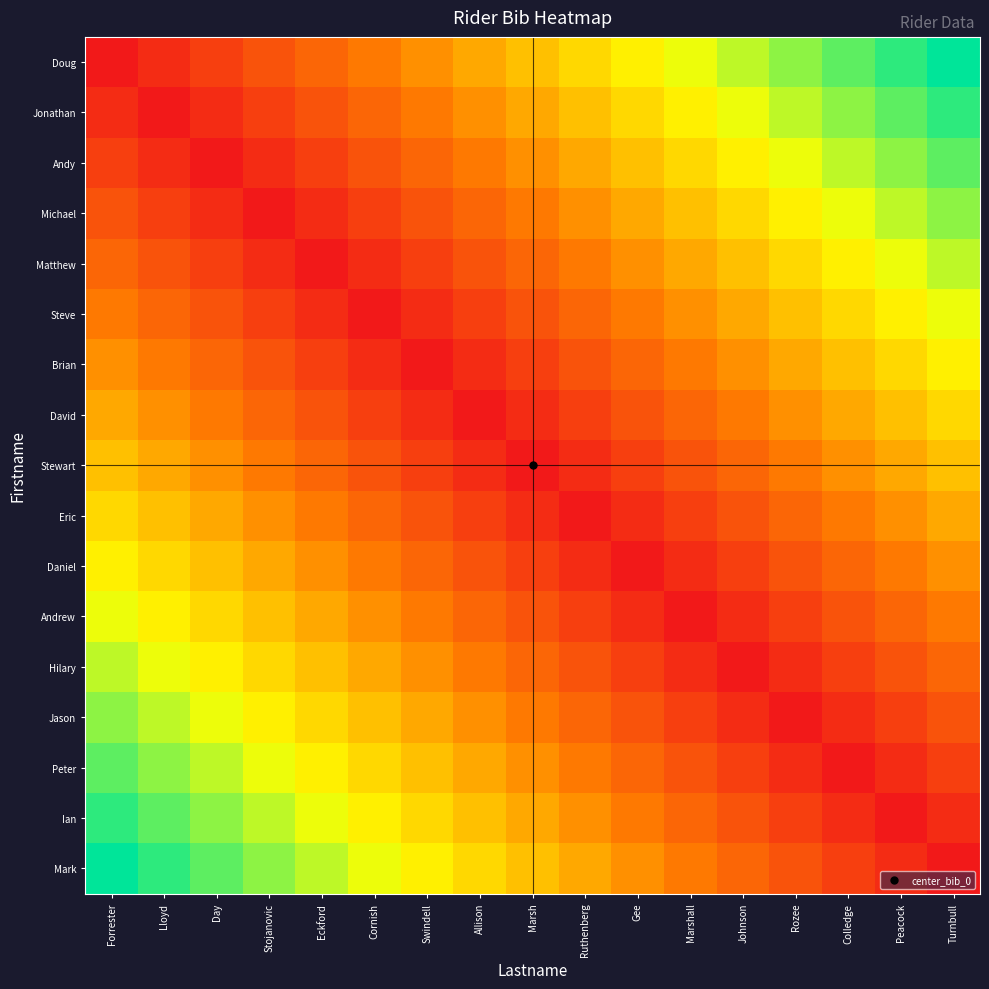

Reading left to right, what are all the values shown in this chart?

Doug: Forrester=0.0	Lloyd=0.1	Day=0.1	Stojanovic=0.2	Eckford=0.2	Cornish=0.3	Swindell=0.4	Allison=0.4	Marsh=0.5	Ruthenberg=0.6	Gee=0.6	Marshall=0.7	Johnson=0.8	Rozee=0.8	Colledge=0.9	Peacock=0.9	Turnbull=1.0
Jonathan: Forrester=0.1	Lloyd=0.0	Day=0.1	Stojanovic=0.1	Eckford=0.2	Cornish=0.2	Swindell=0.3	Allison=0.4	Marsh=0.4	Ruthenberg=0.5	Gee=0.6	Marshall=0.6	Johnson=0.7	Rozee=0.8	Colledge=0.8	Peacock=0.9	Turnbull=0.9
Andy: Forrester=0.1	Lloyd=0.1	Day=0.0	Stojanovic=0.1	Eckford=0.1	Cornish=0.2	Swindell=0.2	Allison=0.3	Marsh=0.4	Ruthenberg=0.4	Gee=0.5	Marshall=0.6	Johnson=0.6	Rozee=0.7	Colledge=0.8	Peacock=0.8	Turnbull=0.9
Michael: Forrester=0.2	Lloyd=0.1	Day=0.1	Stojanovic=0.0	Eckford=0.1	Cornish=0.1	Swindell=0.2	Allison=0.2	Marsh=0.3	Ruthenberg=0.4	Gee=0.4	Marshall=0.5	Johnson=0.6	Rozee=0.6	Colledge=0.7	Peacock=0.8	Turnbull=0.8
Matthew: Forrester=0.2	Lloyd=0.2	Day=0.1	Stojanovic=0.1	Eckford=0.0	Cornish=0.1	Swindell=0.1	Allison=0.2	Marsh=0.2	Ruthenberg=0.3	Gee=0.4	Marshall=0.4	Johnson=0.5	Rozee=0.6	Colledge=0.6	Peacock=0.7	Turnbull=0.8
Steve: Forrester=0.3	Lloyd=0.2	Day=0.2	Stojanovic=0.1	Eckford=0.1	Cornish=0.0	Swindell=0.1	Allison=0.1	Marsh=0.2	Ruthenberg=0.2	Gee=0.3	Marshall=0.4	Johnson=0.4	Rozee=0.5	Colledge=0.6	Peacock=0.6	Turnbull=0.7
Brian: Forrester=0.4	Lloyd=0.3	Day=0.2	Stojanovic=0.2	Eckford=0.1	Cornish=0.1	Swindell=0.0	Allison=0.1	Marsh=0.1	Ruthenberg=0.2	Gee=0.2	Marshall=0.3	Johnson=0.4	Rozee=0.4	Colledge=0.5	Peacock=0.6	Turnbull=0.6
David: Forrester=0.4	Lloyd=0.4	Day=0.3	Stojanovic=0.2	Eckford=0.2	Cornish=0.1	Swindell=0.1	Allison=0.0	Marsh=0.1	Ruthenberg=0.1	Gee=0.2	Marshall=0.2	Johnson=0.3	Rozee=0.4	Colledge=0.4	Peacock=0.5	Turnbull=0.6
Stewart: Forrester=0.5	Lloyd=0.4	Day=0.4	Stojanovic=0.3	Eckford=0.2	Cornish=0.2	Swindell=0.1	Allison=0.1	Marsh=0.0	Ruthenberg=0.1	Gee=0.1	Marshall=0.2	Johnson=0.2	Rozee=0.3	Colledge=0.4	Peacock=0.4	Turnbull=0.5
Eric: Forrester=0.6	Lloyd=0.5	Day=0.4	Stojanovic=0.4	Eckford=0.3	Cornish=0.2	Swindell=0.2	Allison=0.1	Marsh=0.1	Ruthenberg=0.0	Gee=0.1	Marshall=0.1	Johnson=0.2	Rozee=0.2	Colledge=0.3	Peacock=0.4	Turnbull=0.4
Daniel: Forrester=0.6	Lloyd=0.6	Day=0.5	Stojanovic=0.4	Eckford=0.4	Cornish=0.3	Swindell=0.2	Allison=0.2	Marsh=0.1	Ruthenberg=0.1	Gee=0.0	Marshall=0.1	Johnson=0.1	Rozee=0.2	Colledge=0.2	Peacock=0.3	Turnbull=0.4
Andrew: Forrester=0.7	Lloyd=0.6	Day=0.6	Stojanovic=0.5	Eckford=0.4	Cornish=0.4	Swindell=0.3	Allison=0.2	Marsh=0.2	Ruthenberg=0.1	Gee=0.1	Marshall=0.0	Johnson=0.1	Rozee=0.1	Colledge=0.2	Peacock=0.2	Turnbull=0.3
Hilary: Forrester=0.8	Lloyd=0.7	Day=0.6	Stojanovic=0.6	Eckford=0.5	Cornish=0.4	Swindell=0.4	Allison=0.3	Marsh=0.2	Ruthenberg=0.2	Gee=0.1	Marshall=0.1	Johnson=0.0	Rozee=0.1	Colledge=0.1	Peacock=0.2	Turnbull=0.2
Jason: Forrester=0.8	Lloyd=0.8	Day=0.7	Stojanovic=0.6	Eckford=0.6	Cornish=0.5	Swindell=0.4	Allison=0.4	Marsh=0.3	Ruthenberg=0.2	Gee=0.2	Marshall=0.1	Johnson=0.1	Rozee=0.0	Colledge=0.1	Peacock=0.1	Turnbull=0.2
Peter: Forrester=0.9	Lloyd=0.8	Day=0.8	Stojanovic=0.7	Eckford=0.6	Cornish=0.6	Swindell=0.5	Allison=0.4	Marsh=0.4	Ruthenberg=0.3	Gee=0.2	Marshall=0.2	Johnson=0.1	Rozee=0.1	Colledge=0.0	Peacock=0.1	Turnbull=0.1
Ian: Forrester=0.9	Lloyd=0.9	Day=0.8	Stojanovic=0.8	Eckford=0.7	Cornish=0.6	Swindell=0.6	Allison=0.5	Marsh=0.4	Ruthenberg=0.4	Gee=0.3	Marshall=0.2	Johnson=0.2	Rozee=0.1	Colledge=0.1	Peacock=0.0	Turnbull=0.1
Mark: Forrester=1.0	Lloyd=0.9	Day=0.9	Stojanovic=0.8	Eckford=0.8	Cornish=0.7	Swindell=0.6	Allison=0.6	Marsh=0.5	Ruthenberg=0.4	Gee=0.4	Marshall=0.3	Johnson=0.2	Rozee=0.2	Colledge=0.1	Peacock=0.1	Turnbull=0.0